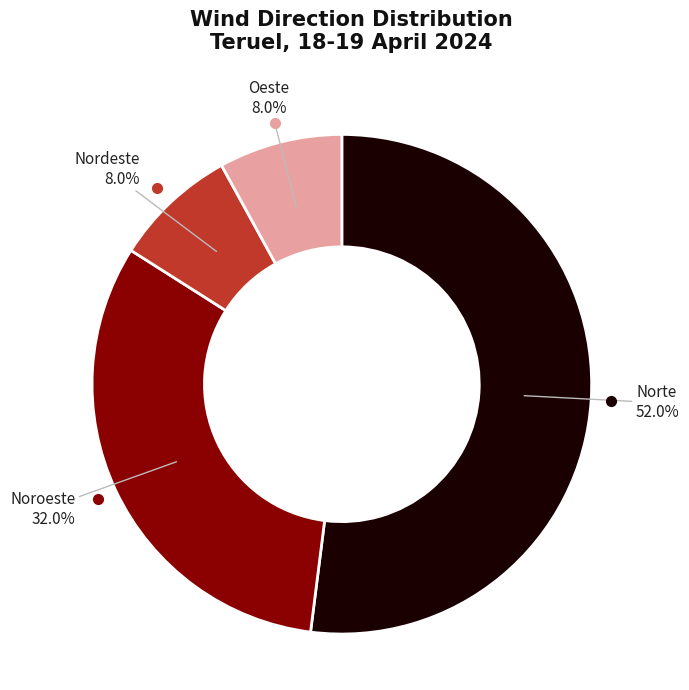

How many segments does this pie chart have?

4